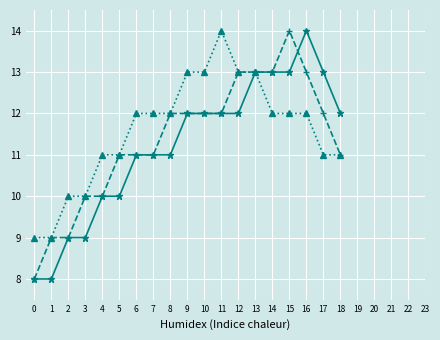

What is the maximum value shown in the chart?

14